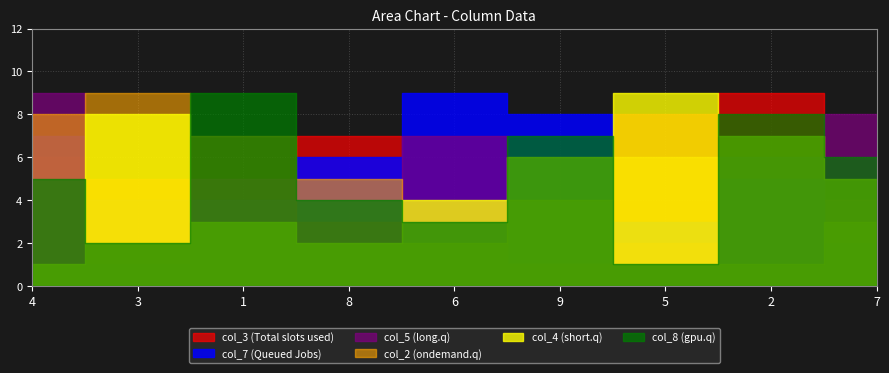

Where does the col_4 series first go above 5?

3